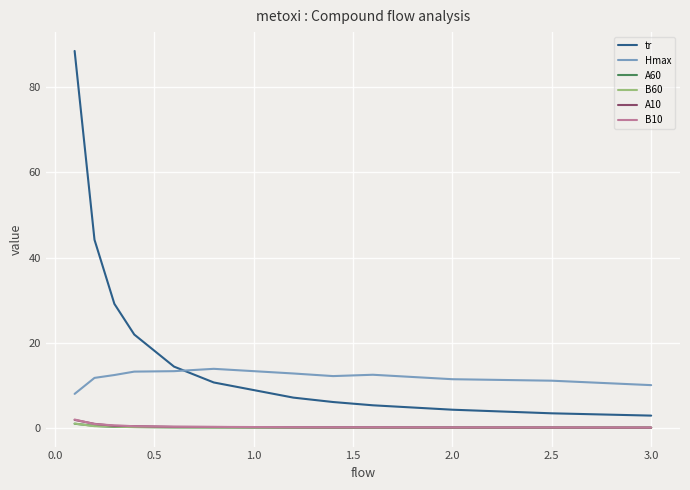

What is the maximum value for tr?

88.6